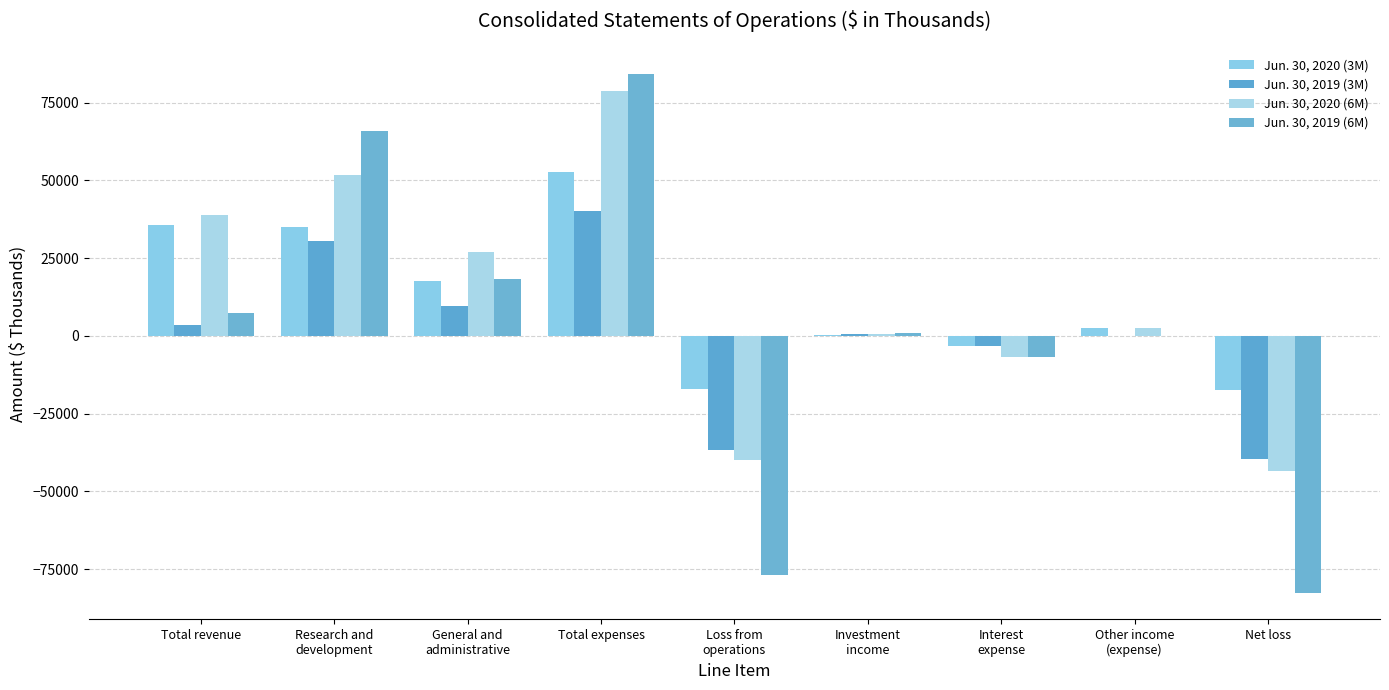

How many data points does each series have?

9